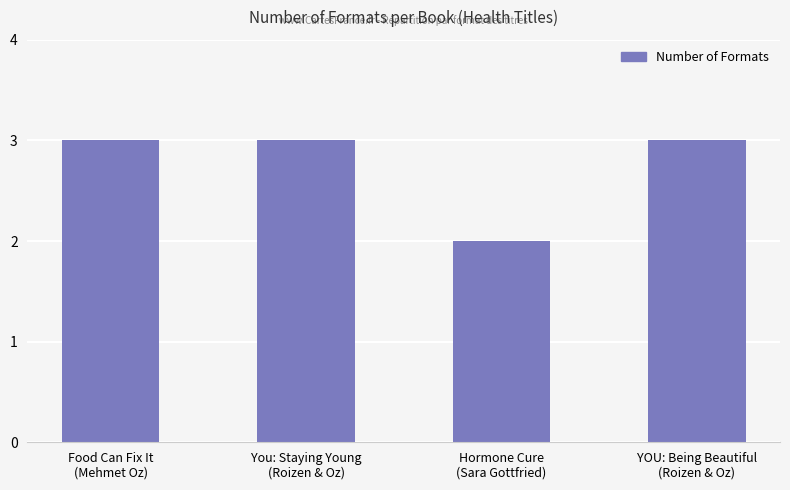

What is the label of the 2nd bar from the right?

Hormone Cure
(Sara Gottfried)